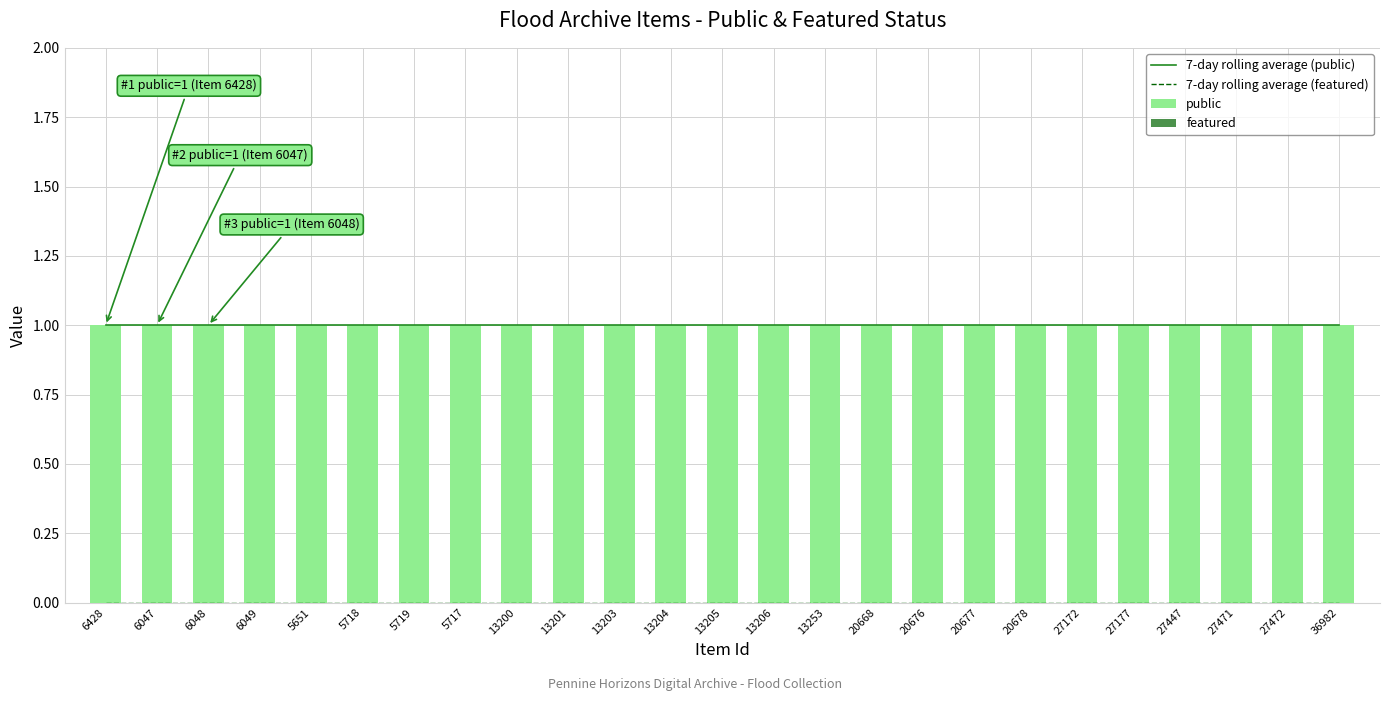

Between 5717 and 20678, which is larger?

5717